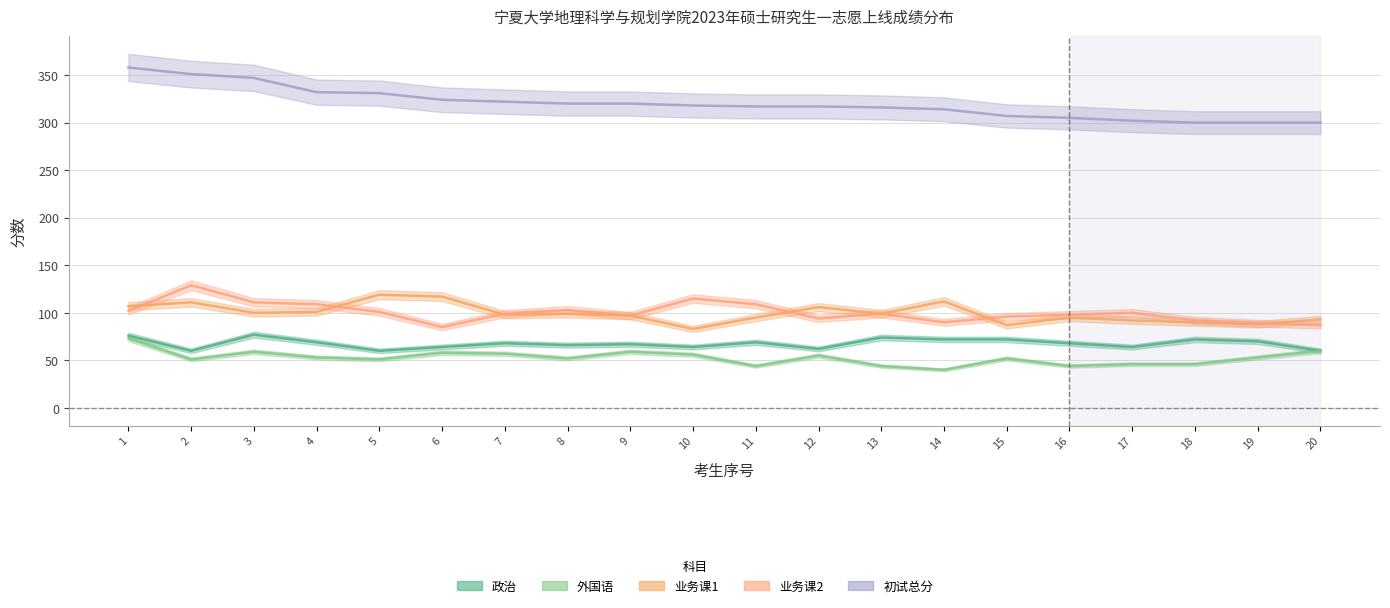

Which series has the largest range (max minus min)?

初试总分